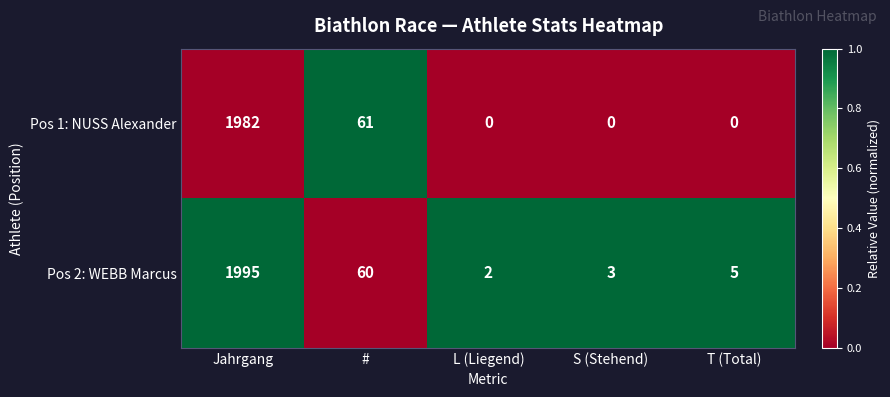

The Pos 2: WEBB Marcus series shows 1995 at Jahrgang. True or false?

True